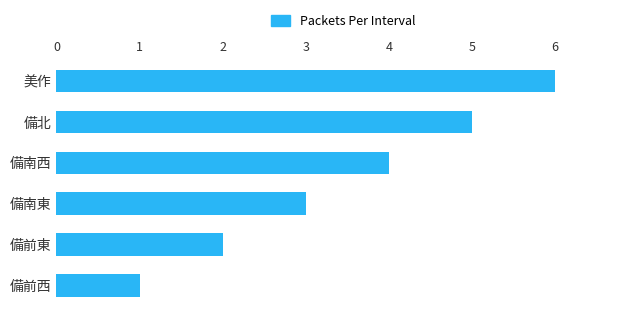

Does the chart contain stacked bars?

No